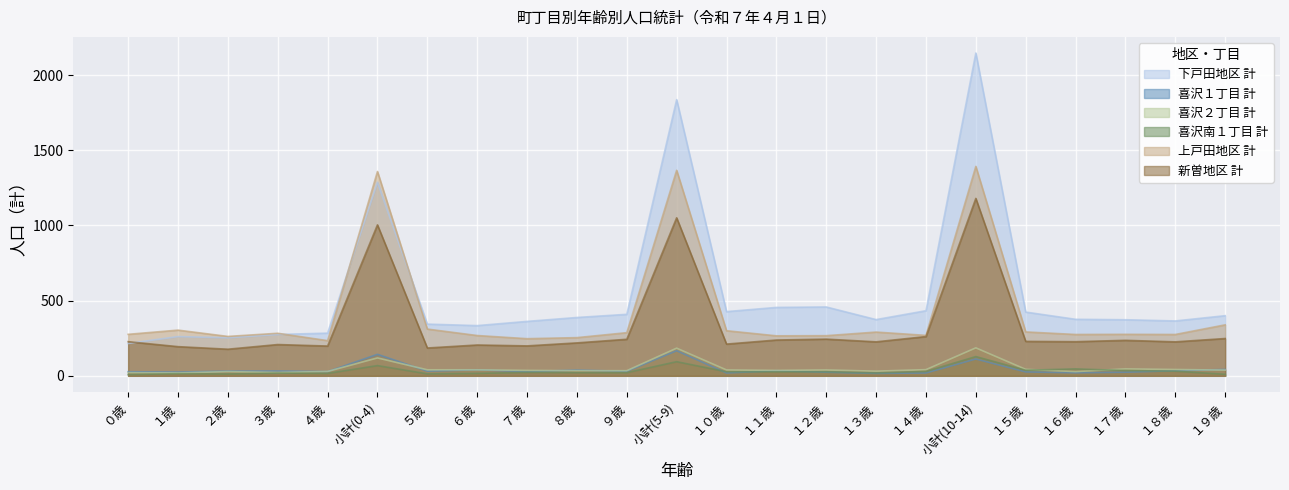

At which category is the sum across all series the highest?

小計(10-14)